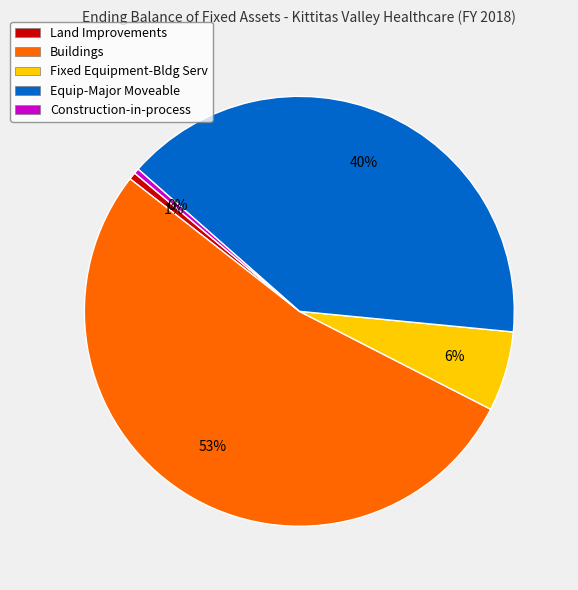

Between Fixed Equipment-Bldg Serv and Land Improvements, which is larger?

Fixed Equipment-Bldg Serv